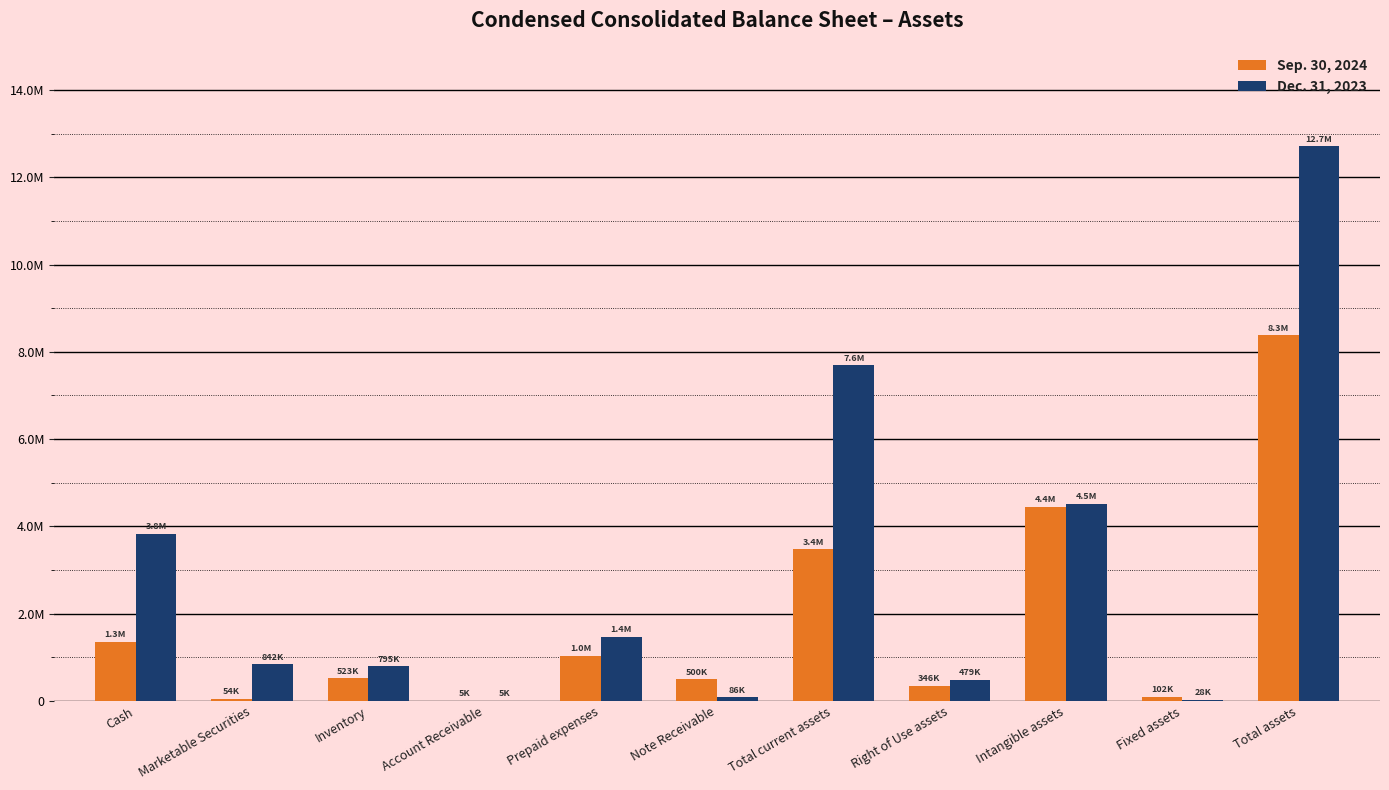

Does the chart contain stacked bars?

No